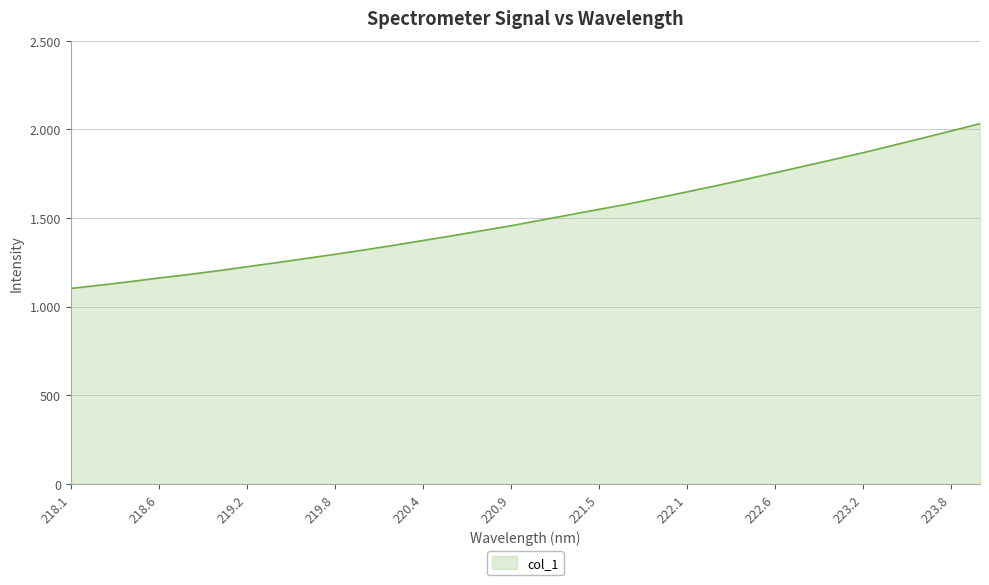

List the labels in order of value, smallest first.

218.0596, 218.2508, 218.442, 218.6332, 218.8244, 219.0156, 219.2067, 219.3979, 219.589, 219.7801, 219.9712, 220.1623, 220.3533, 220.5444, 220.7354, 220.9264, 221.1174, 221.3083, 221.4993, 221.6902, 221.8812, 222.0721, 222.263, 222.4538, 222.6447, 222.8355, 223.0264, 223.2172, 223.408, 223.5987, 223.7895, 223.9802